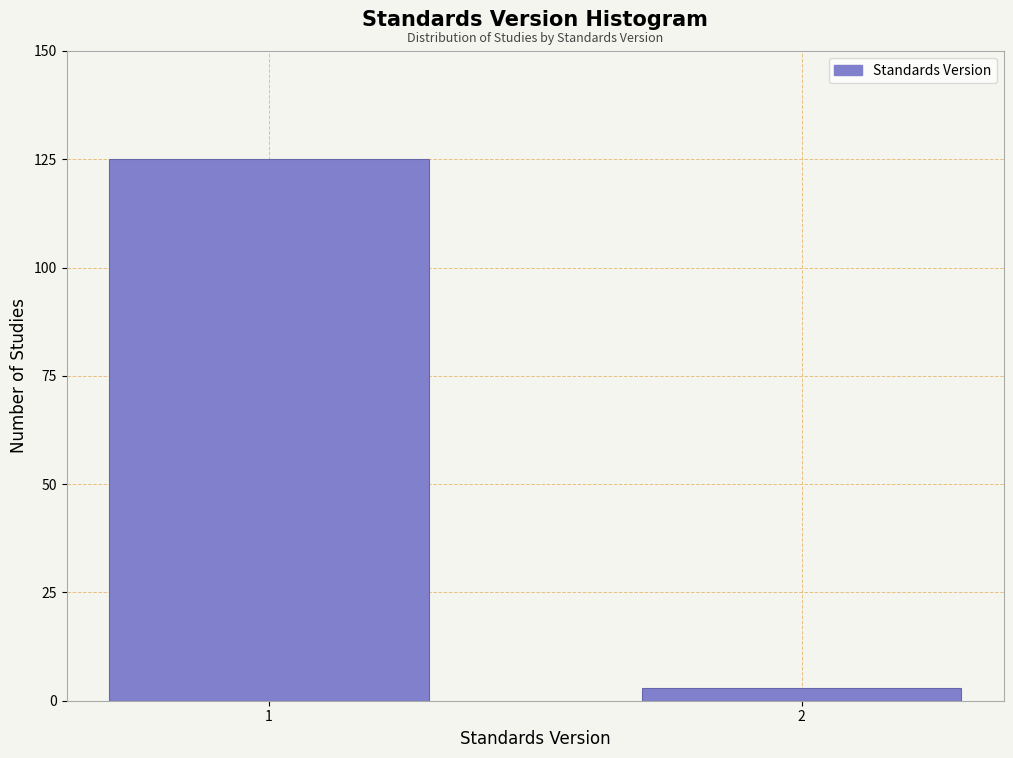

Reading left to right, list all the values displayed in this chart.

1=125	2=3